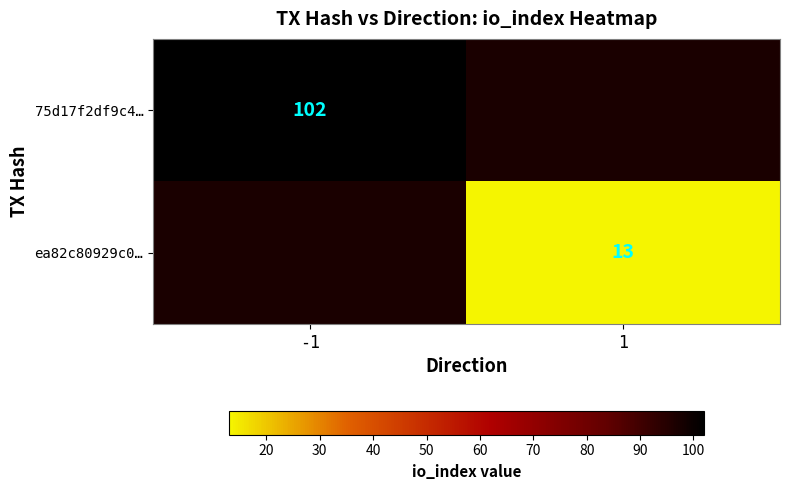

The value of ea82c80929c0… at 1 is 8. True or false?

False